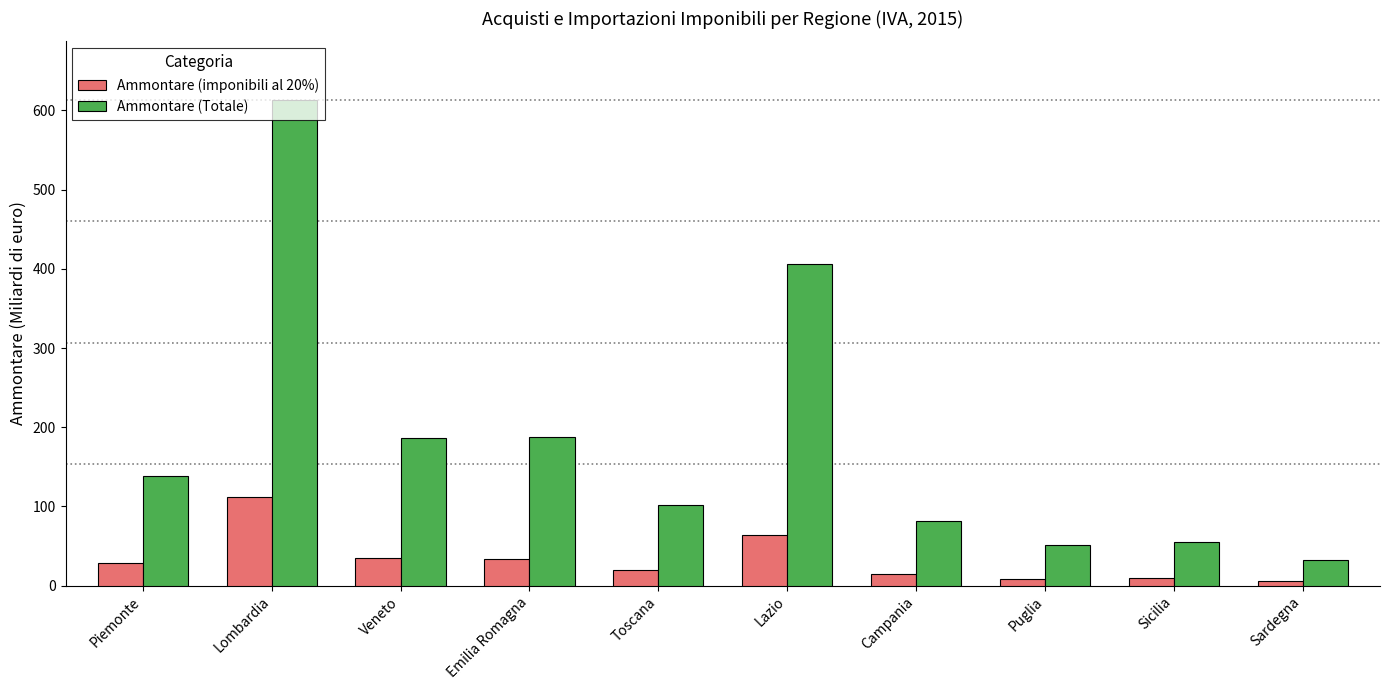

Read the Ammontare (imponibili al 20%) value at Lazio.

63.5